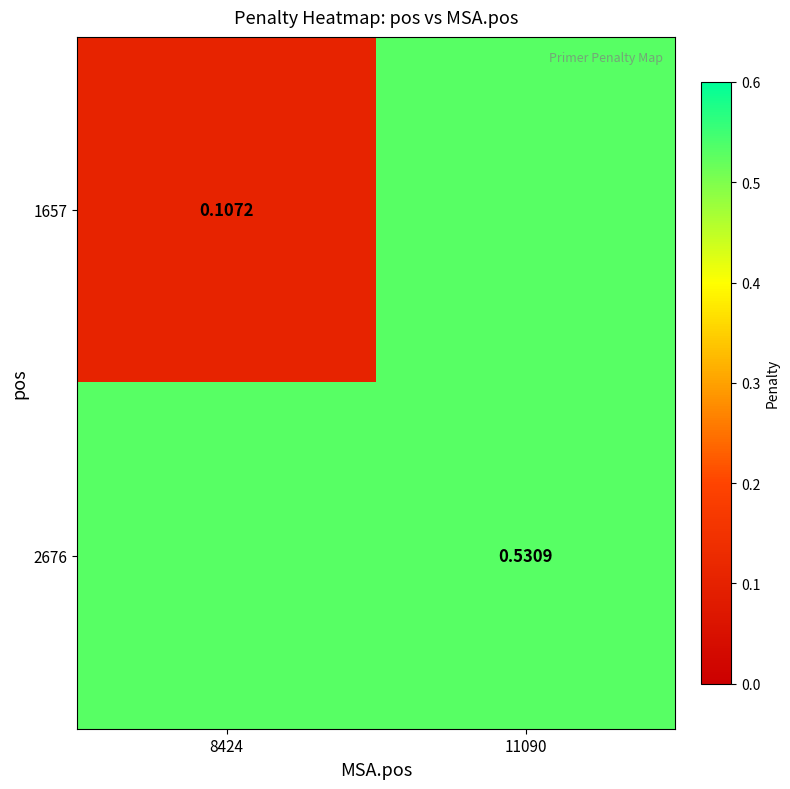

What is the difference between the highest and lowest values at 8424?

0.4